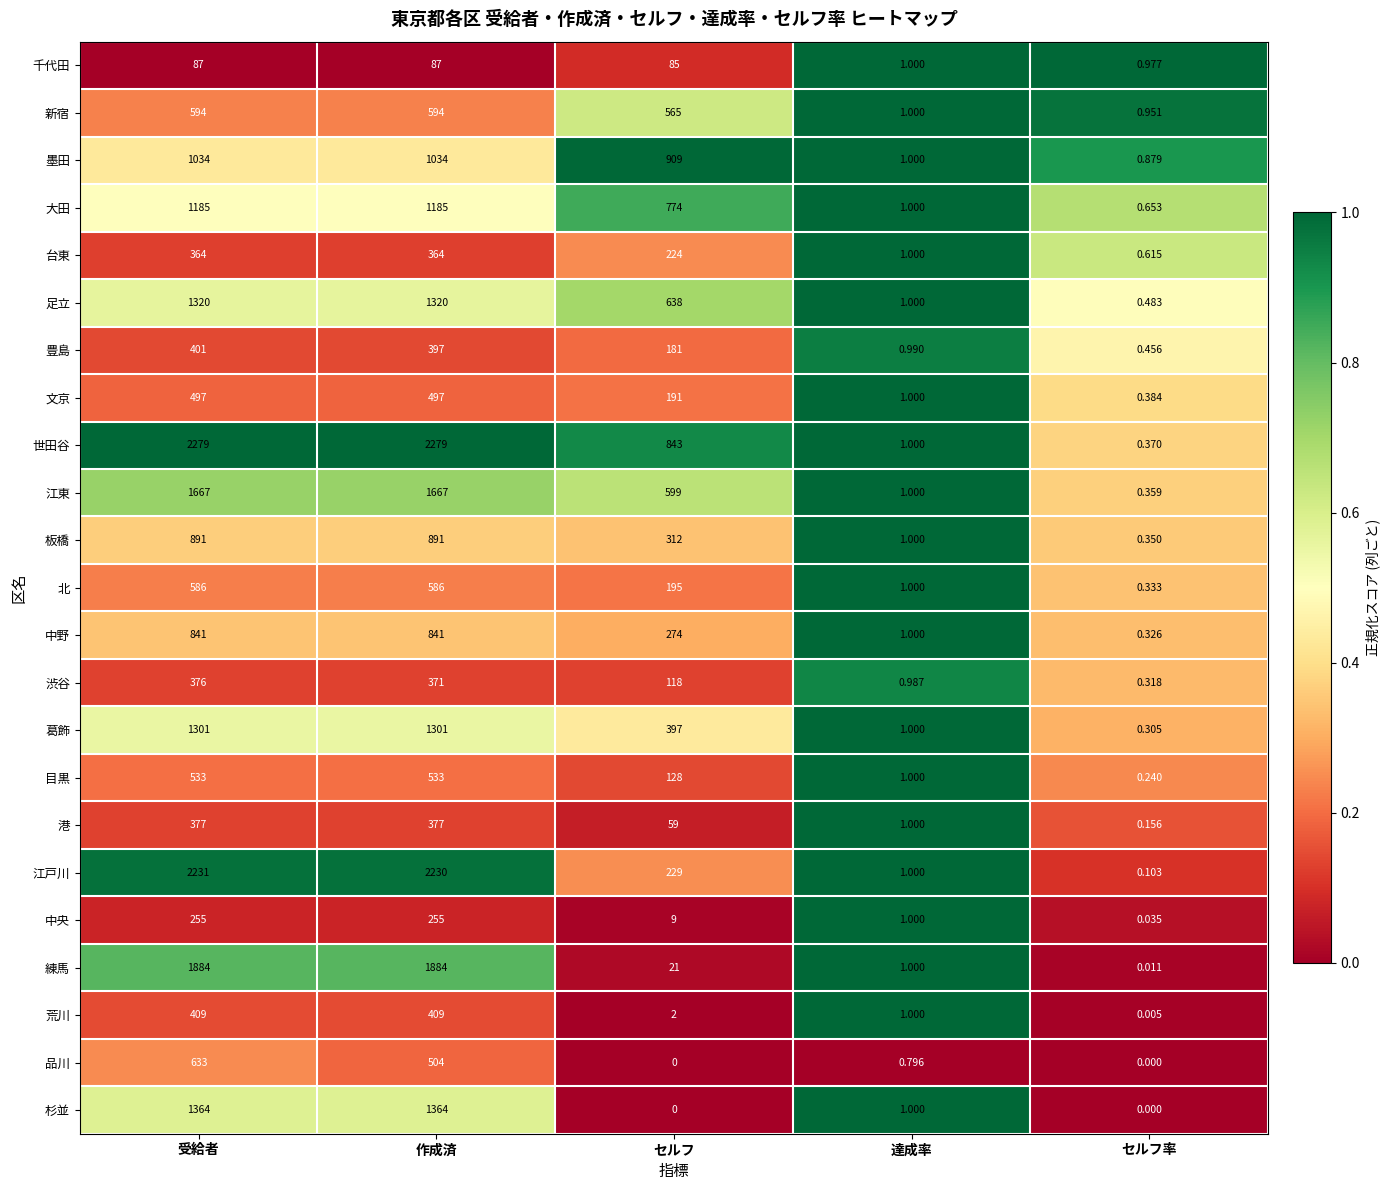

Between 受給者 and 作成済, which series saw the biggest shift?

品川